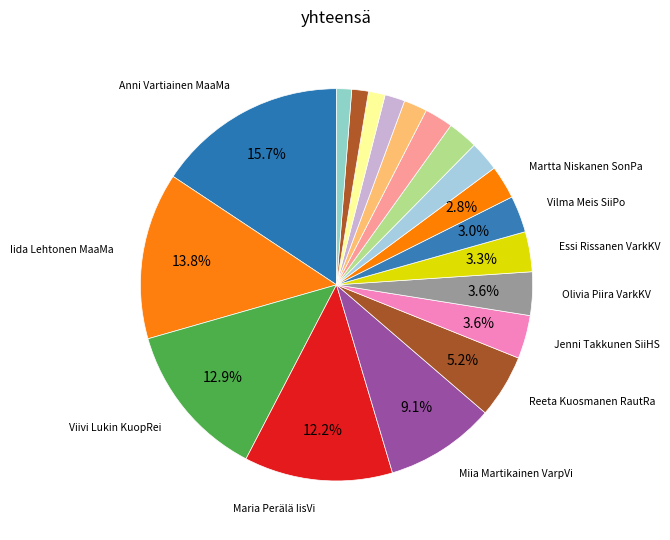

Count the number of slices in the pie.

19